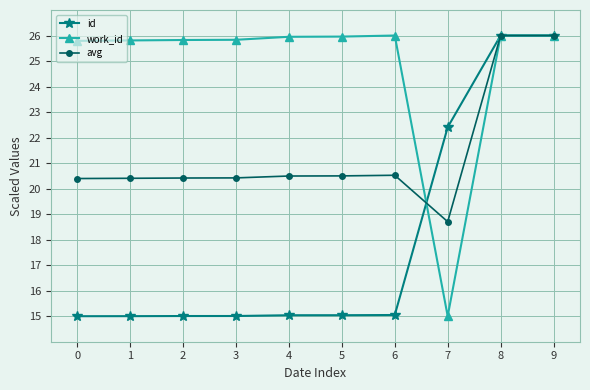

What is the value of the id point at the 10th from the left?

26.0